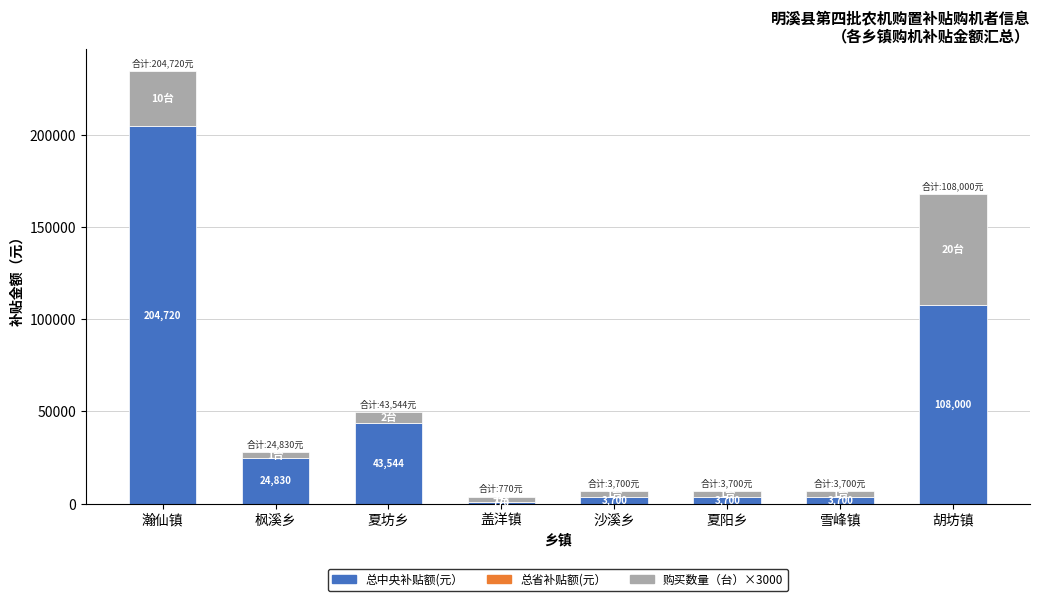

Read the 总中央补贴额(元） value at 盖洋镇.

770